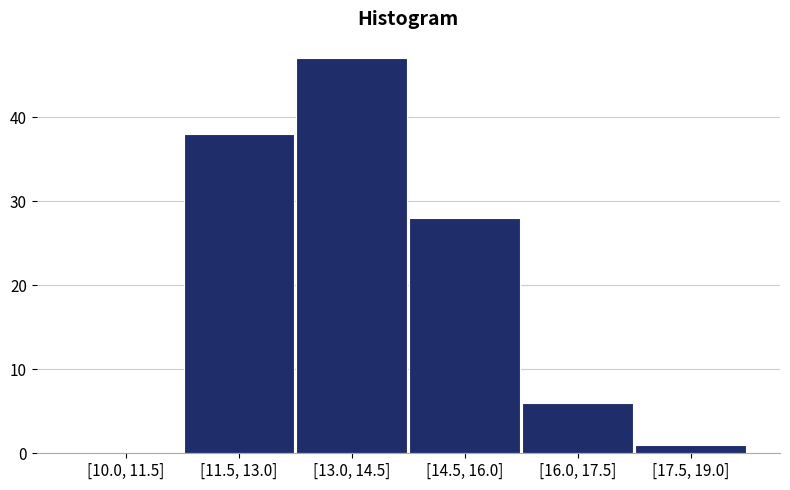

Reading left to right, list all the values displayed in this chart.

[10.0, 11.5]=0	[11.5, 13.0]=38	[13.0, 14.5]=47	[14.5, 16.0]=28	[16.0, 17.5]=6	[17.5, 19.0]=1